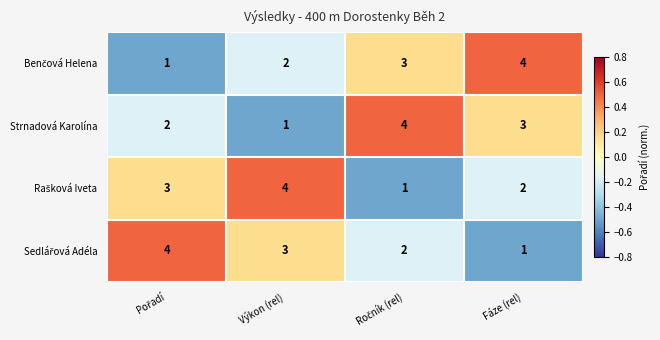

What is the greatest value displayed?

4